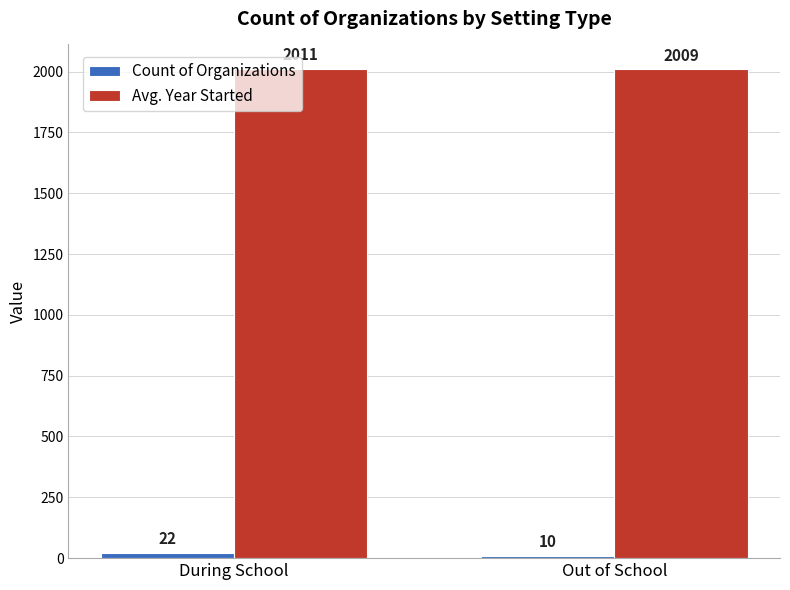

What position from the right is Out of School?

1